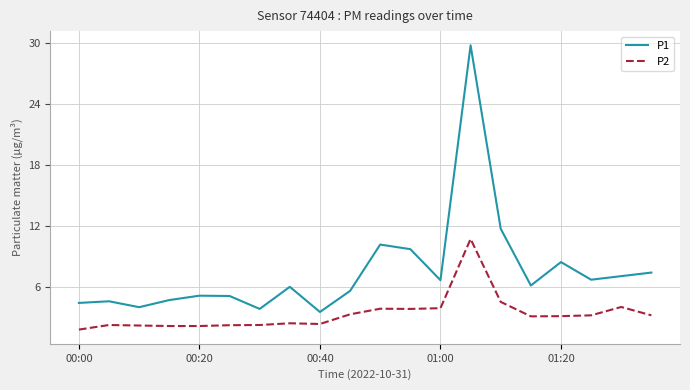

True or false: P1 and P2 cross at least once.

False